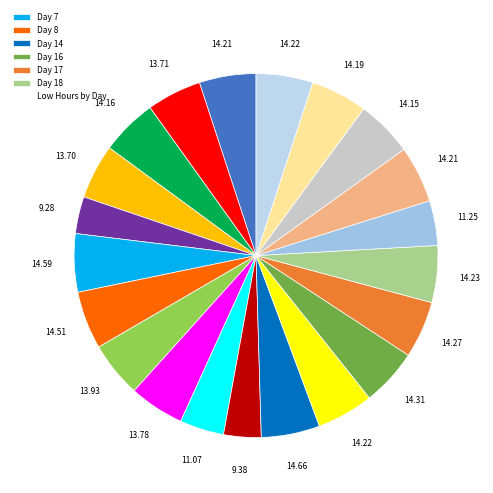

To the nearest percent, what is the average slice percentage?

4%